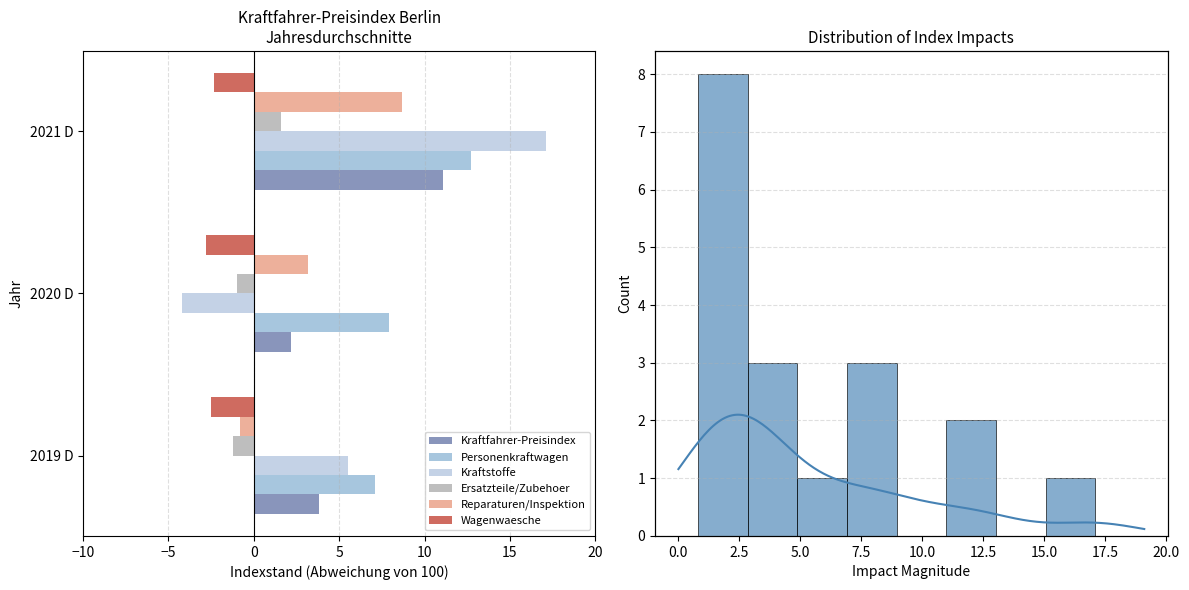

True or false: Kraftstoffe has a value of 25.5 at 2021 D.

False